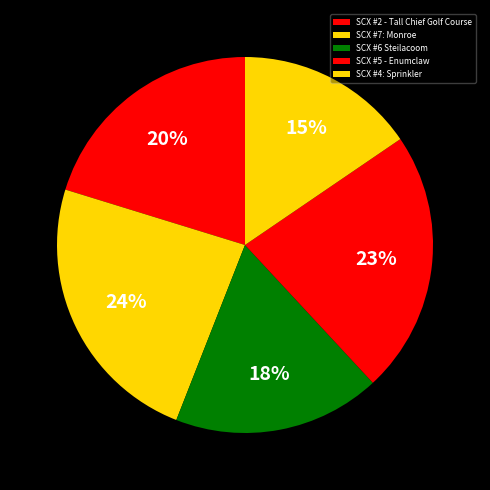

Rank the categories by value from lowest to highest.

SCX #4: Sprinkler, SCX #6 Steilacoom, SCX #2 - Tall Chief Golf Course, SCX #5 - Enumclaw, SCX #7: Monroe